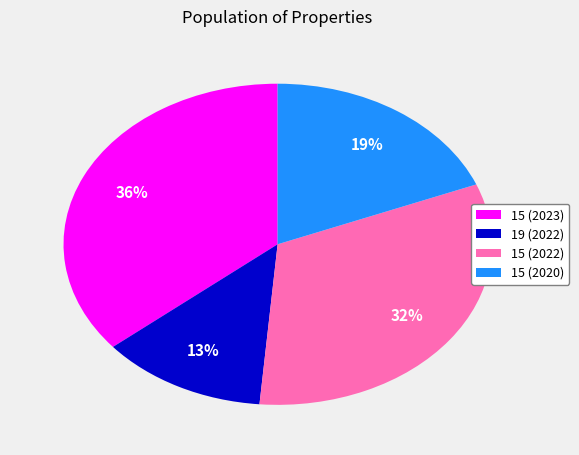

Which category has the smallest portion of the pie?

19 (2022)